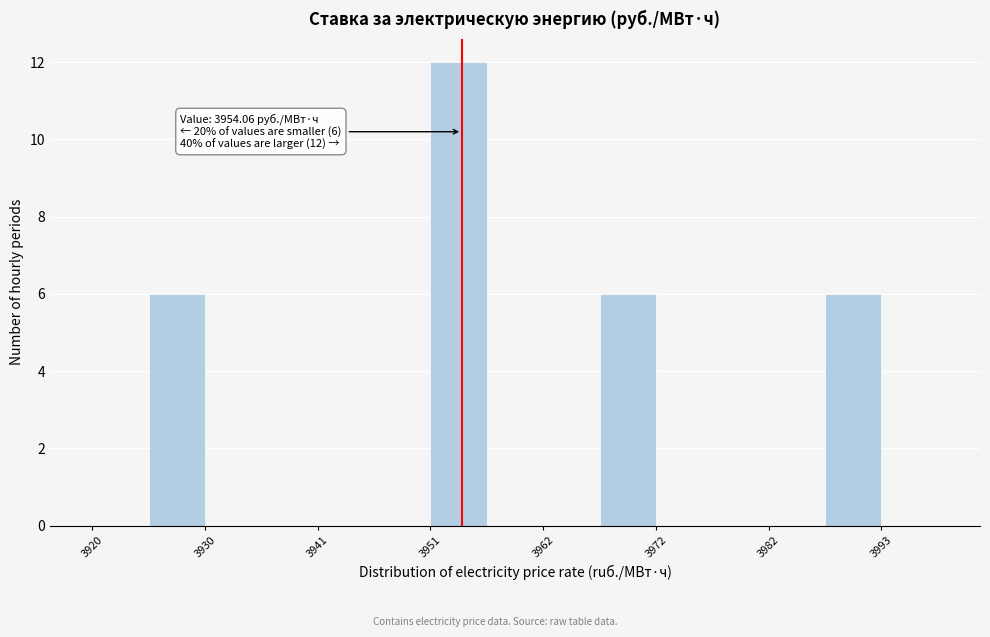

Read against the x-axis, roughly where is the centre of the tallest bar?

3954